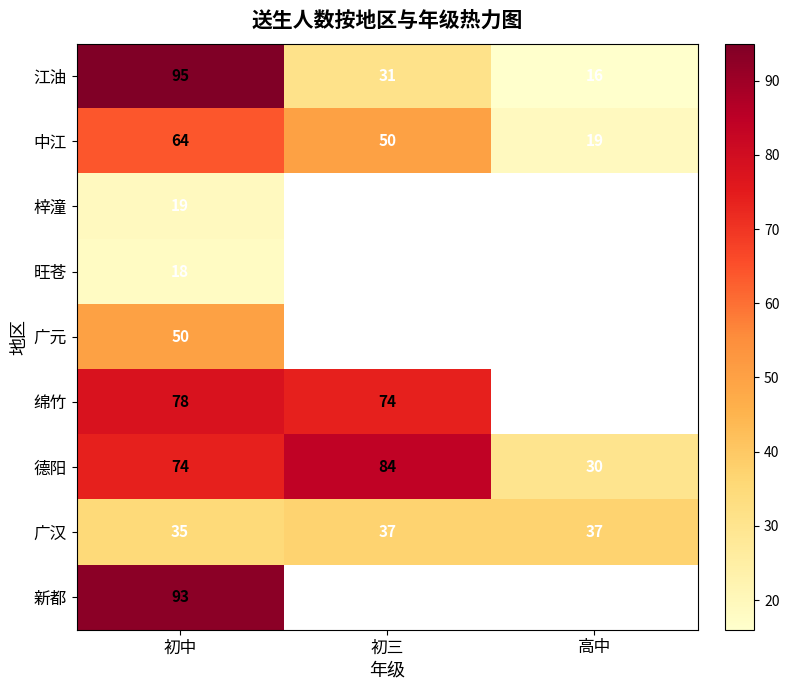

At which category does the chart reach its minimum across all series?

高中